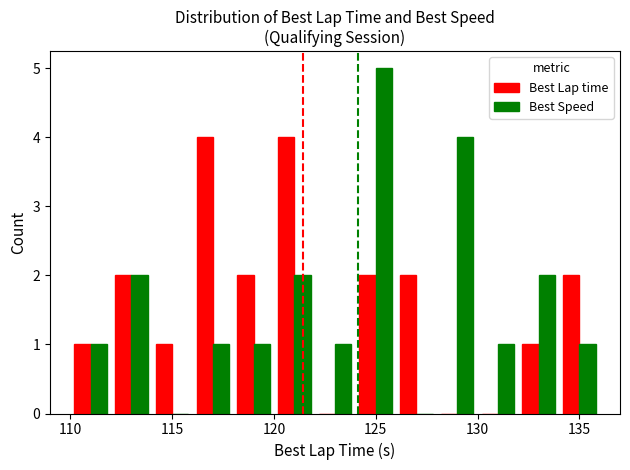

How many groups of bars are there?

13